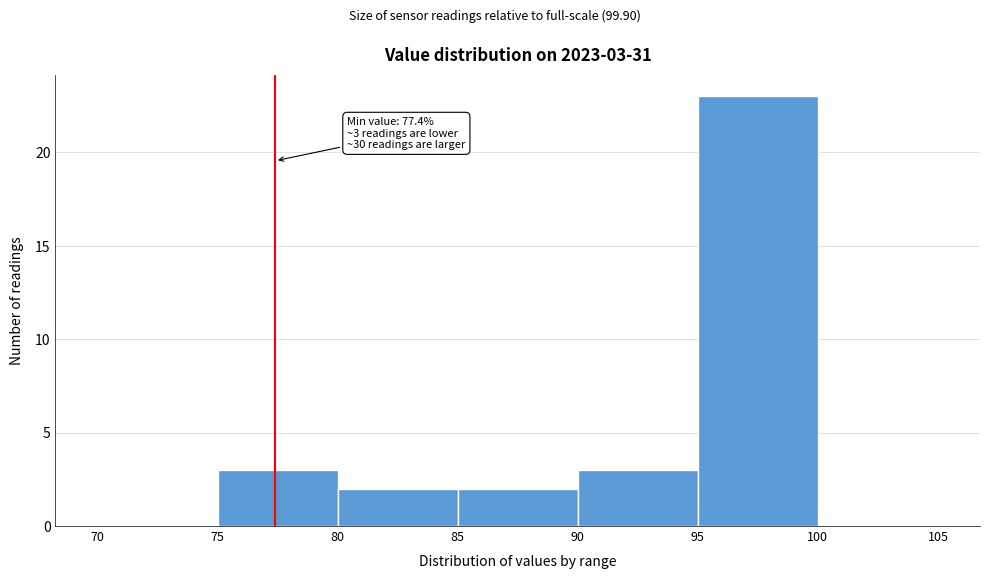

Which range on the x-axis has the tallest bar?

95 to 100